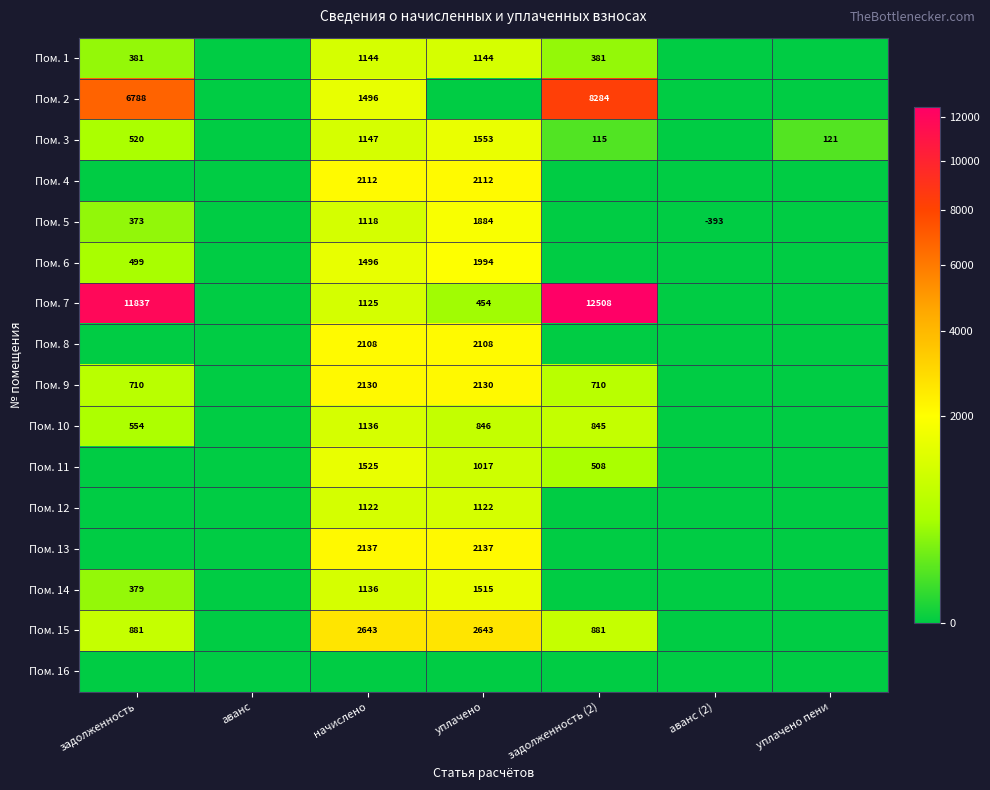

Is it true that Пом. 7 equals 11837 at задолженность?

True